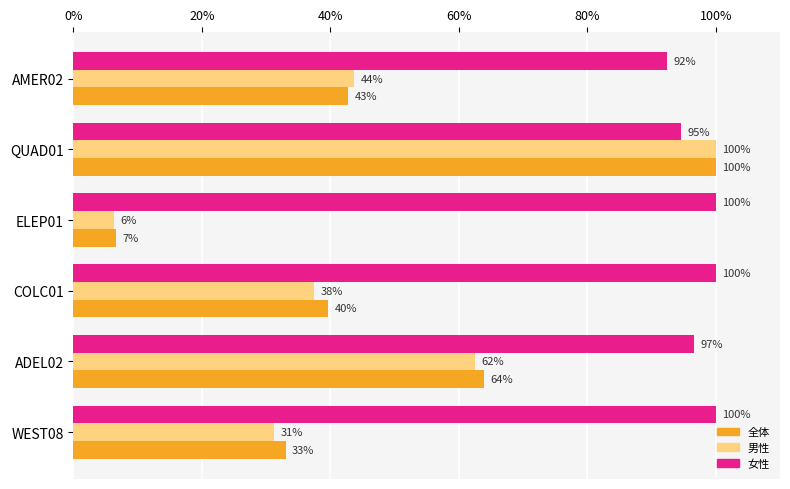

The 全体 series shows 151.3 at QUAD01. True or false?

False